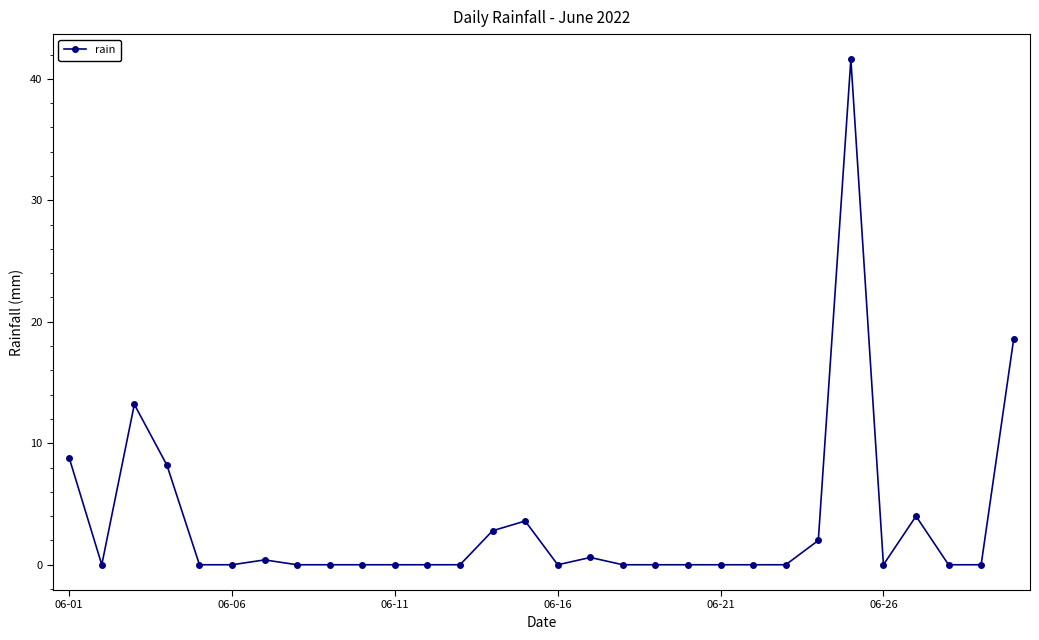

What is the sum of all values?

103.8